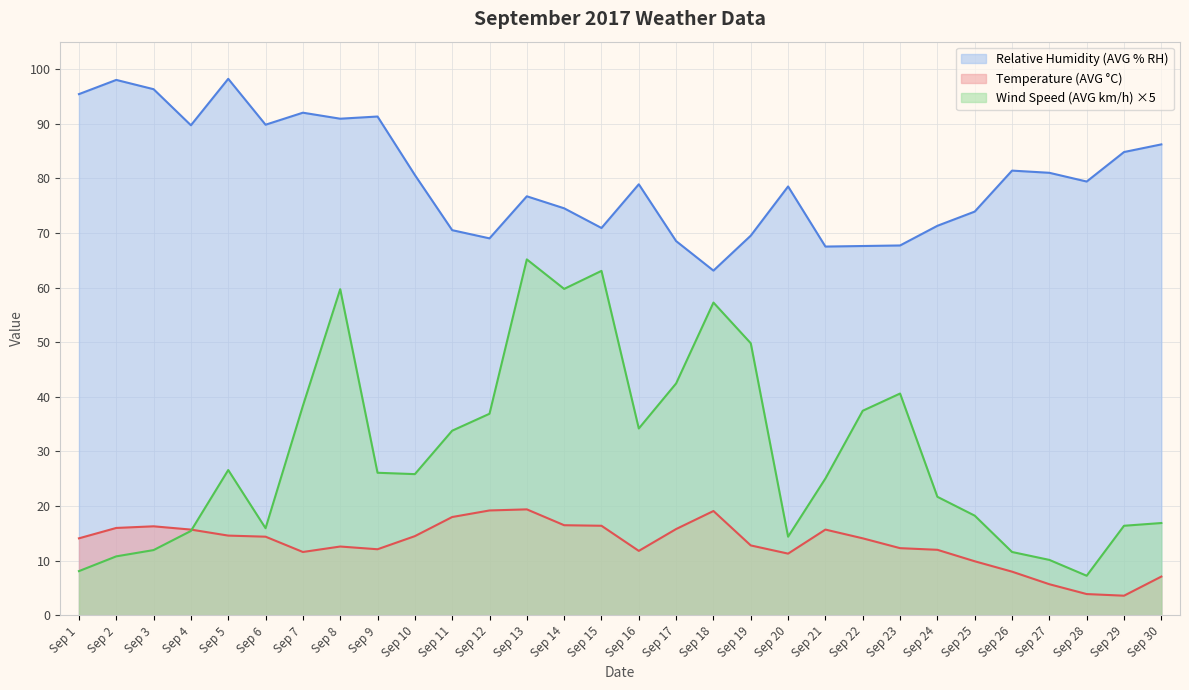

Where is the first local minimum for Wind Speed (AVG km/h)?

Sep 6